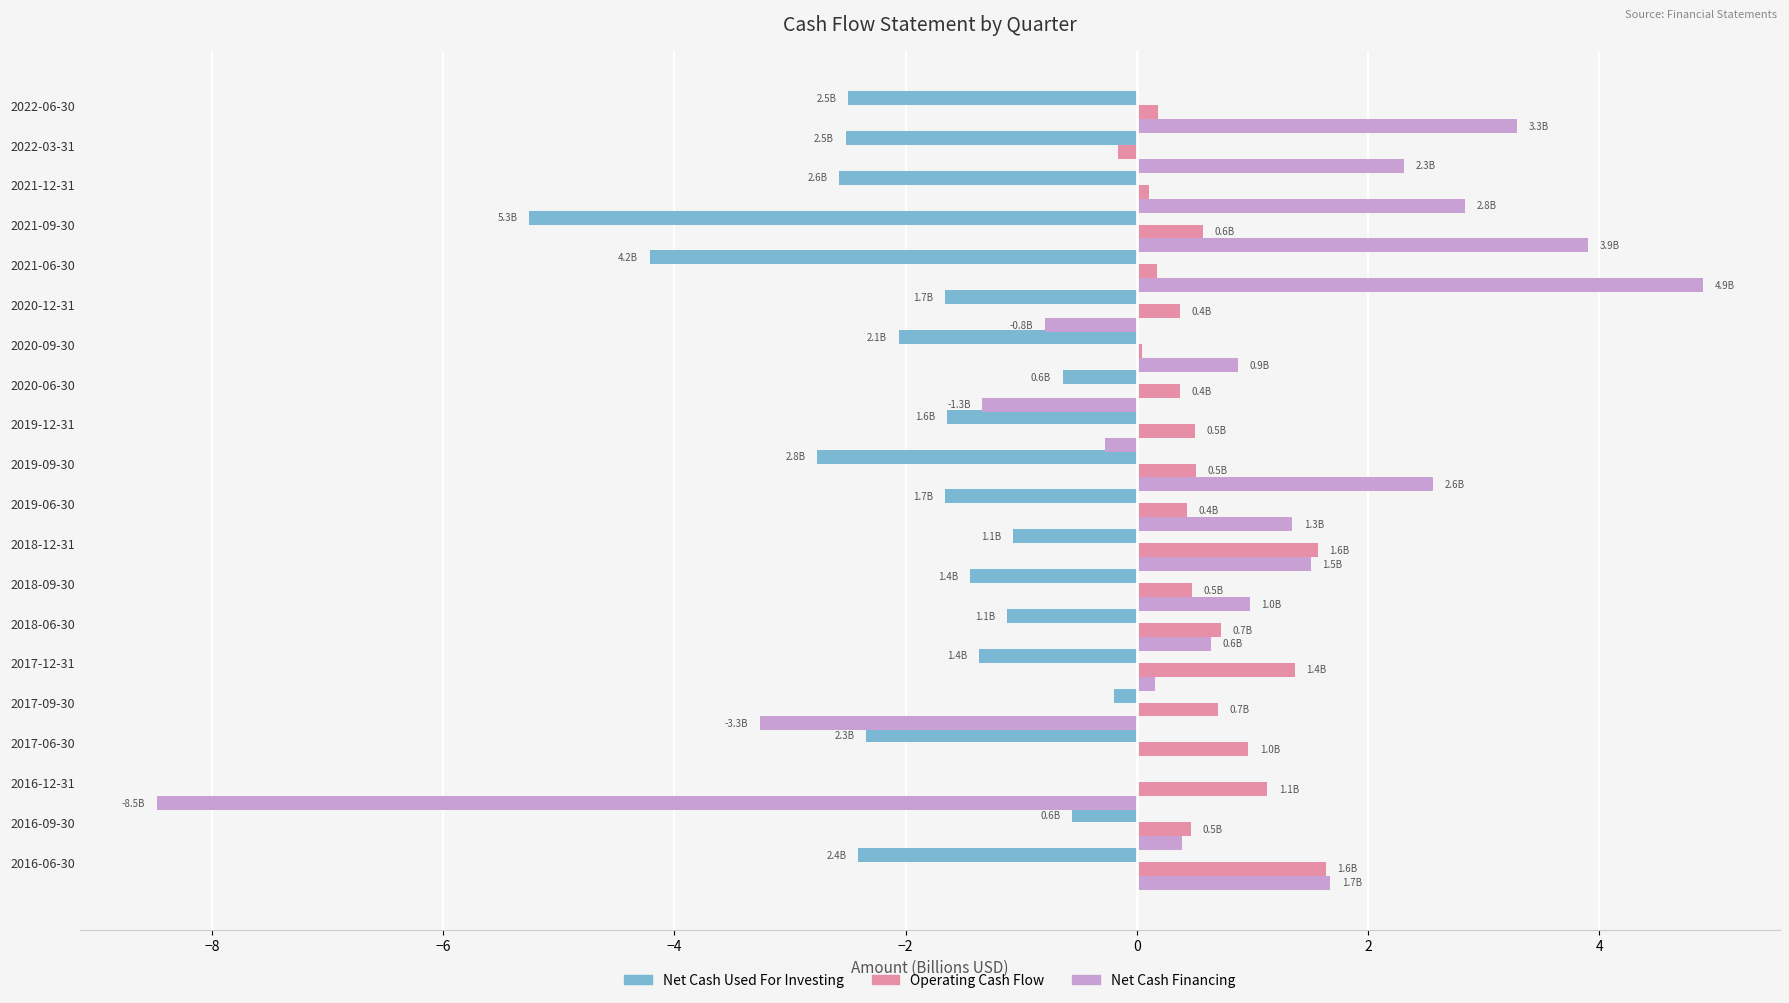

The value of Net Cash Used For Investing at 2017-06-30 is -2.3. True or false?

True